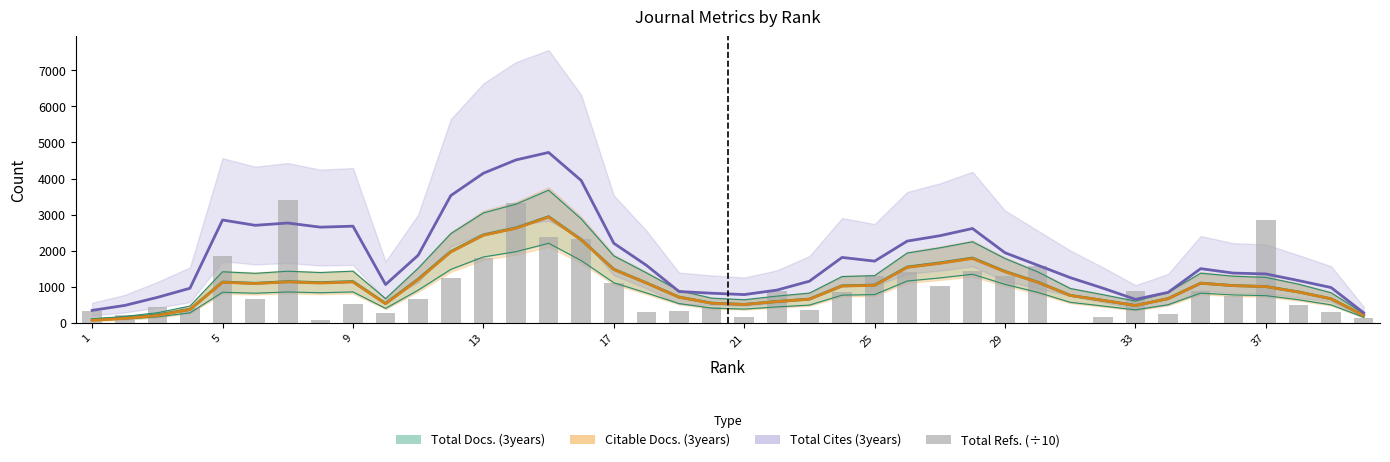

What is the difference between the second highest and second lowest values?

3232.0